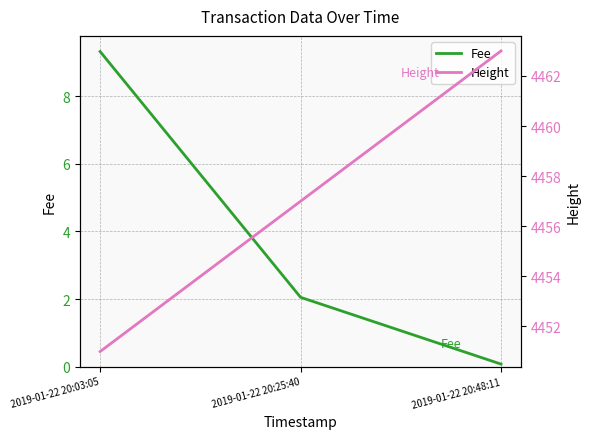

What are all the series names shown in the legend?

Fee, Height